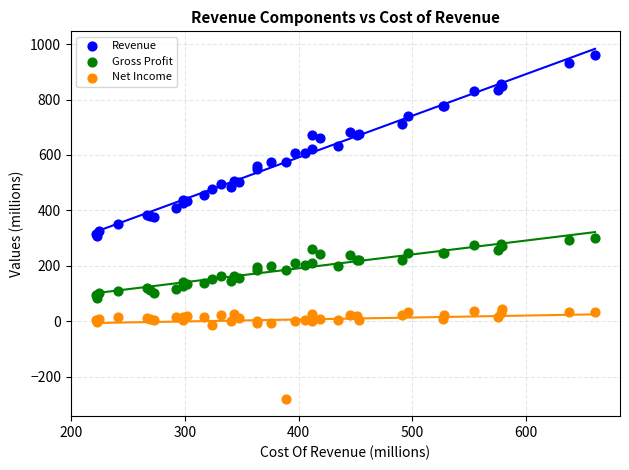

Which series contains the lowest Y value?

Net Income